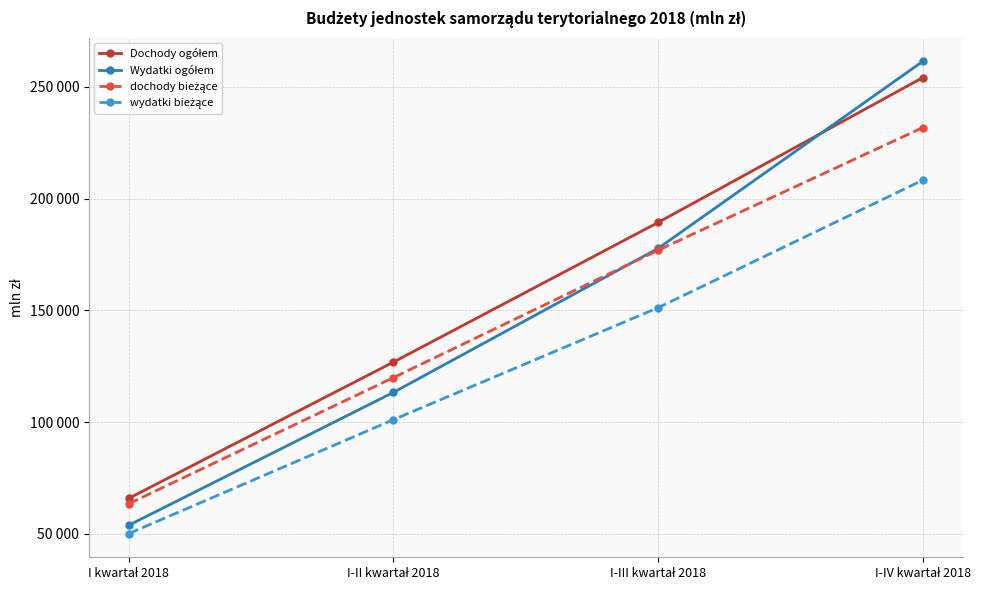

The value of dochody bieżące at I kwartał 2018 is 15234. True or false?

False